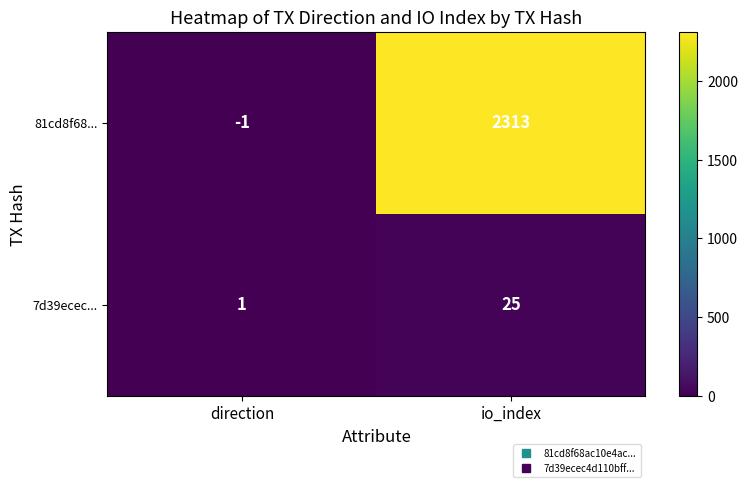

What is the difference between the 81cd8f68... values at direction and io_index?

2314